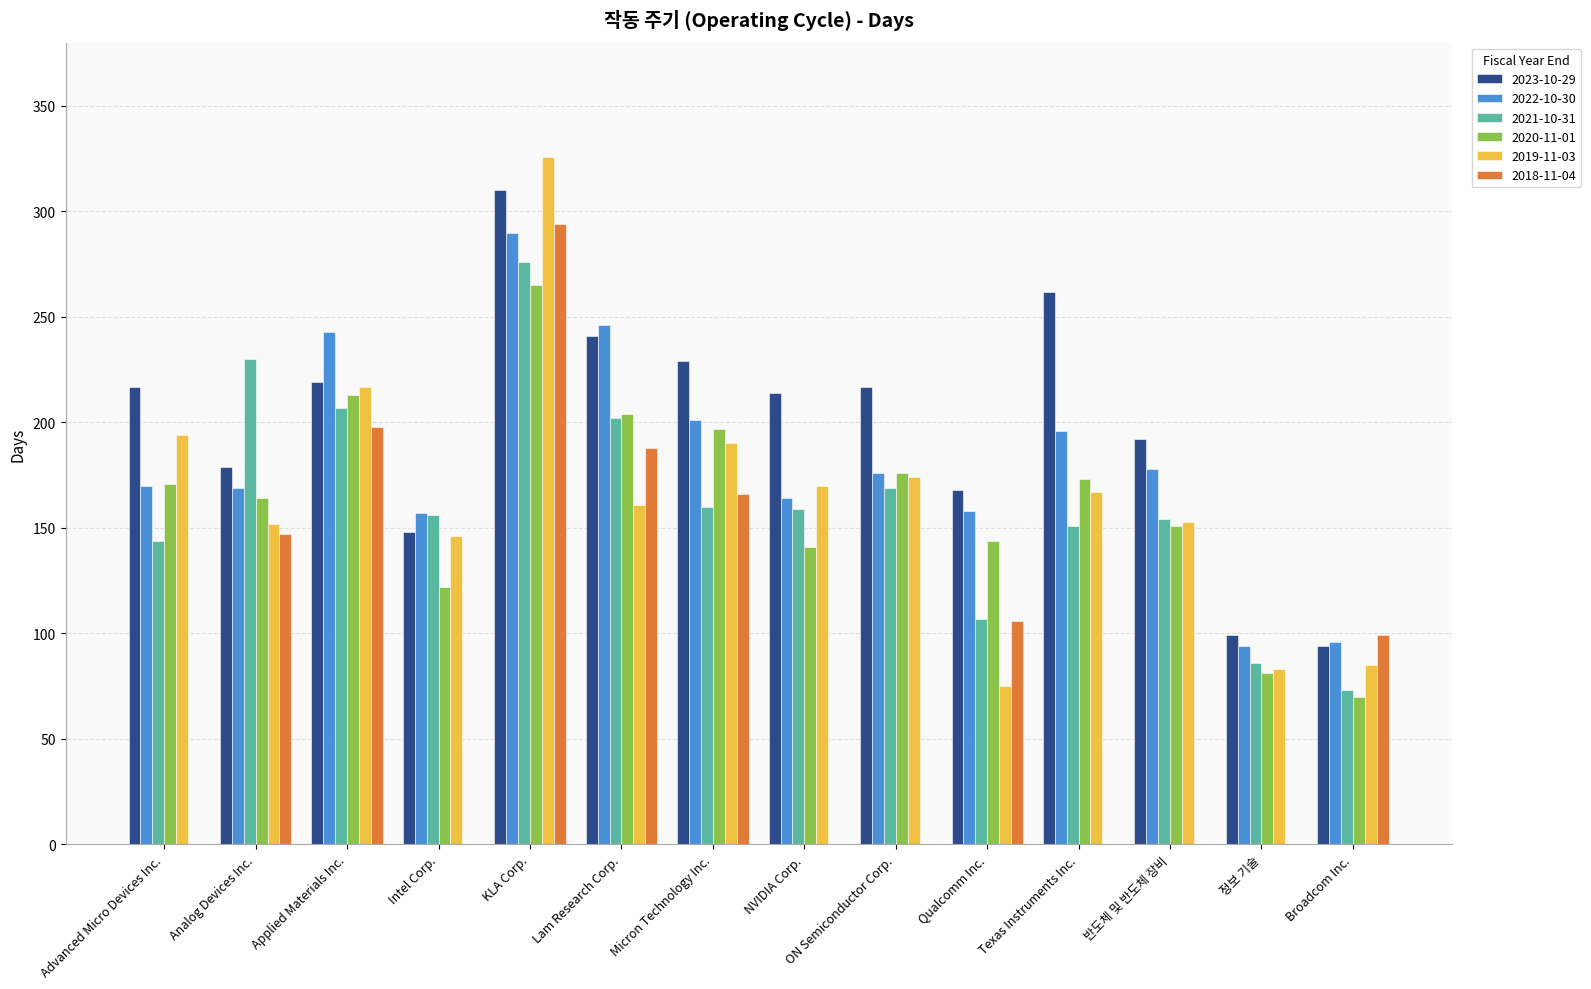

Which series changed the most between KLA Corp. and Texas Instruments Inc.?

2018-11-04